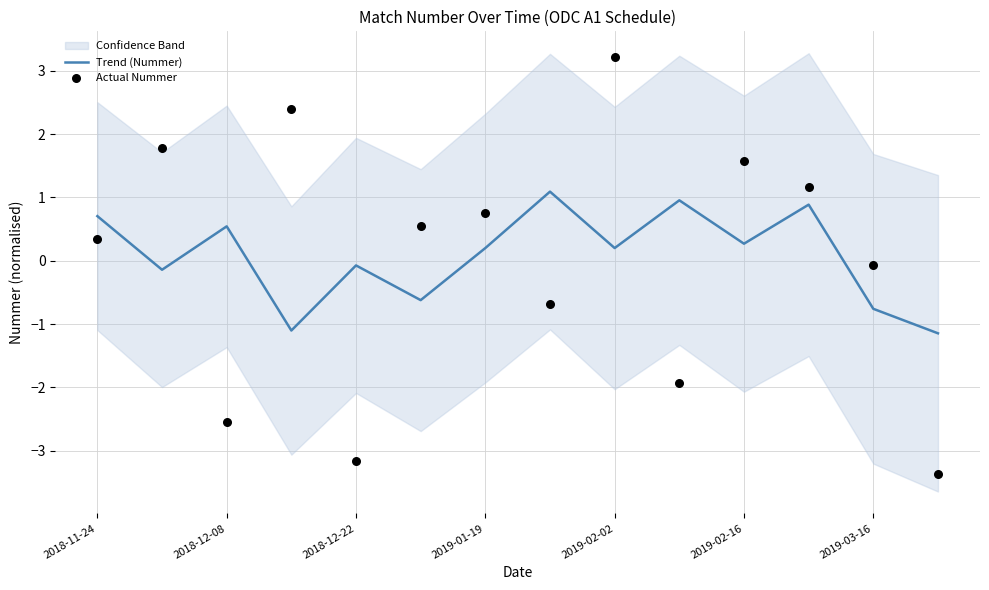

At how many categories does at least one series exceed -1?

13